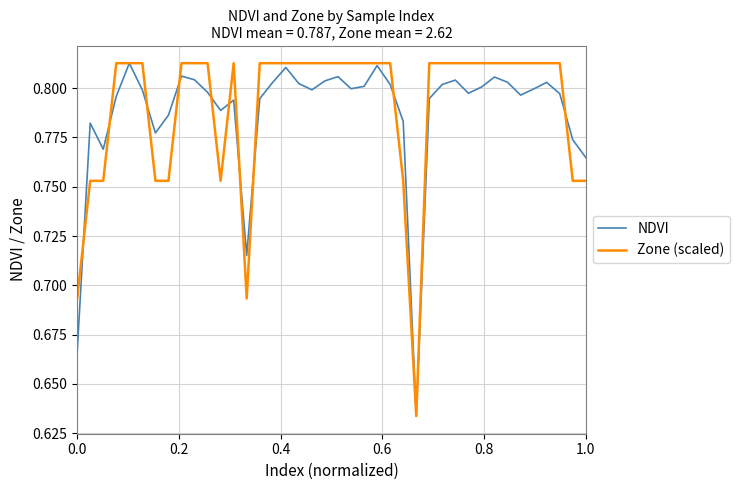

How many lines are shown in the chart?

2